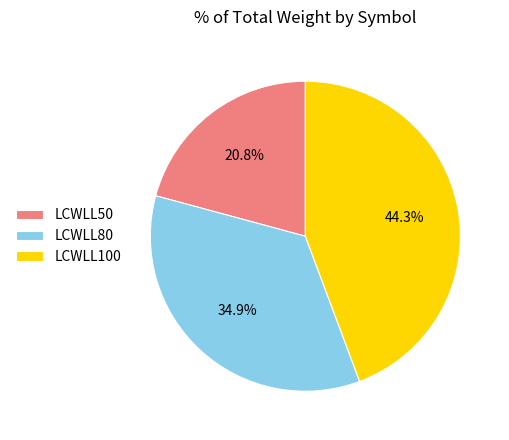

Rank the categories by value from lowest to highest.

LCWLL50, LCWLL80, LCWLL100